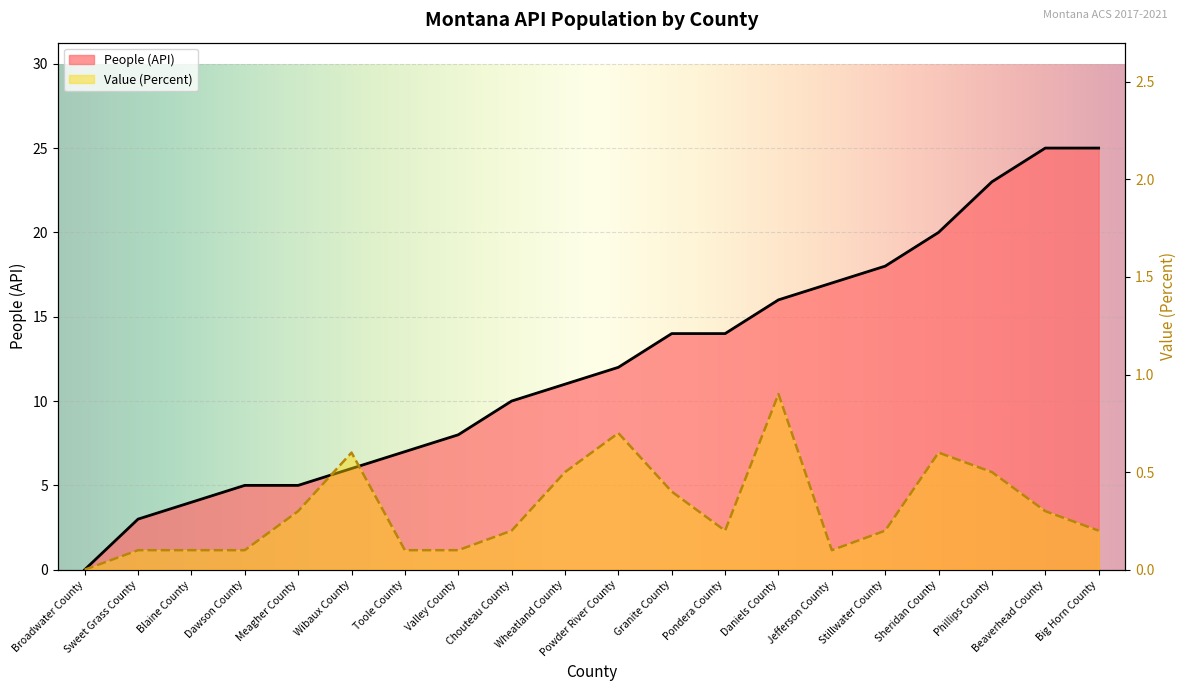

Which series changed the most between Wheatland County and Pondera County?

People (API)